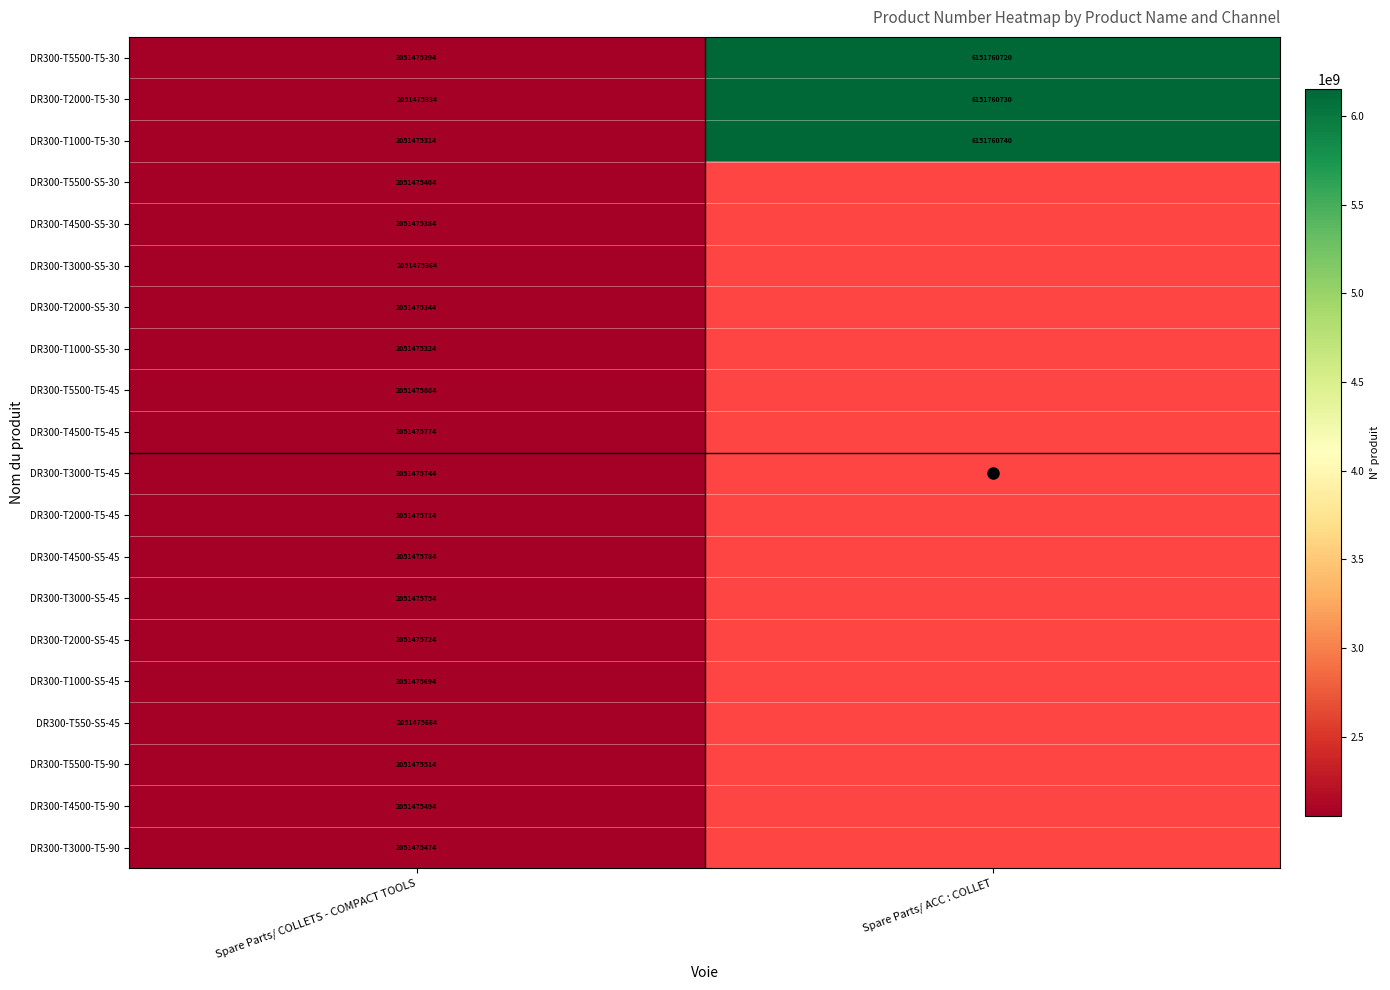

What is the spread (max minus min) of values at Spare Parts/ ACC : COLLET?

20.0